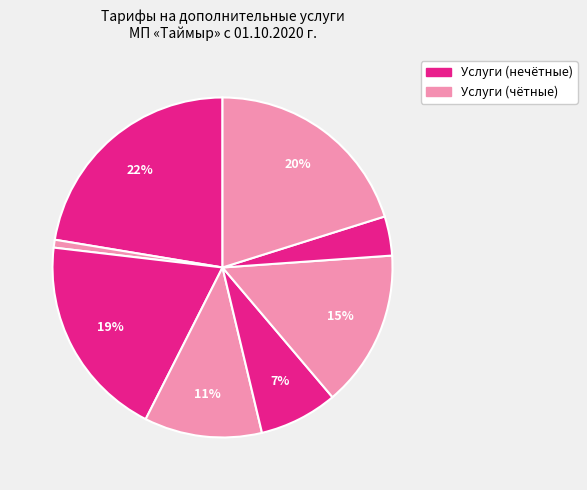

How many slices are in this pie chart?

8